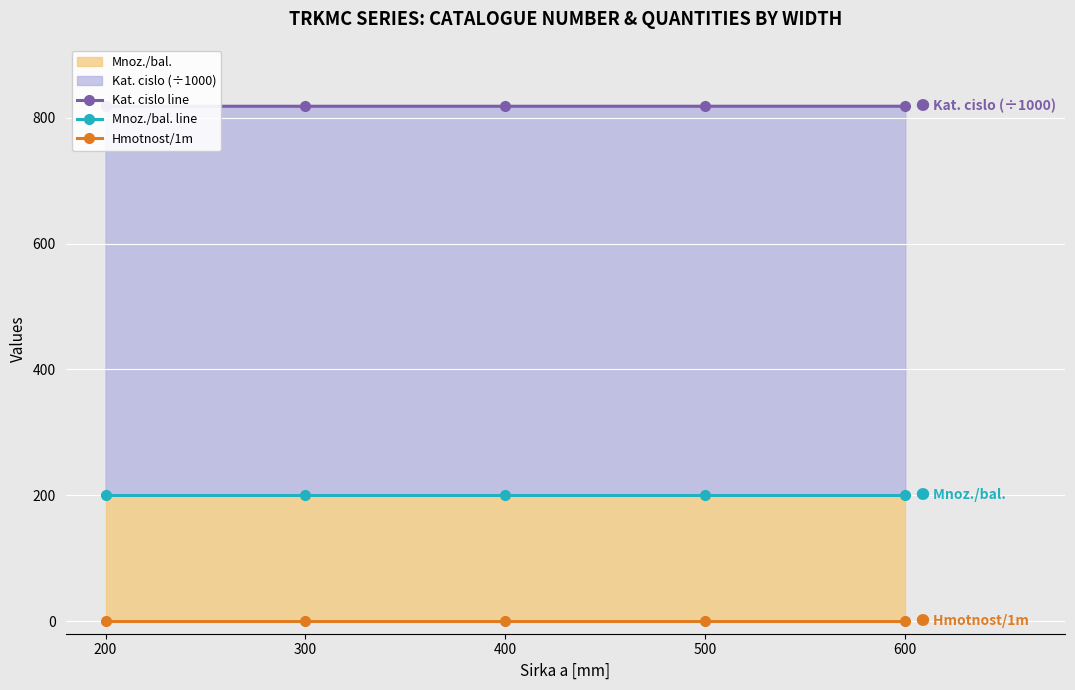

True or false: Hmotnost/1m and Mnoz./bal. line intersect in this chart.

False